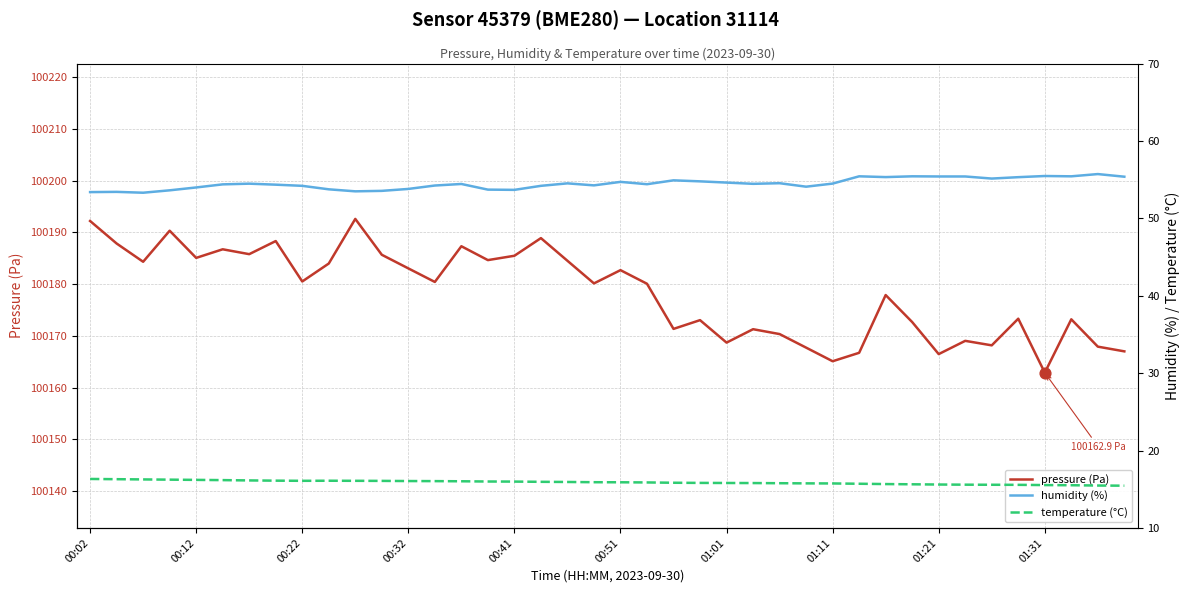

What are all the series names shown in the legend?

pressure (Pa), humidity (%), temperature (°C)